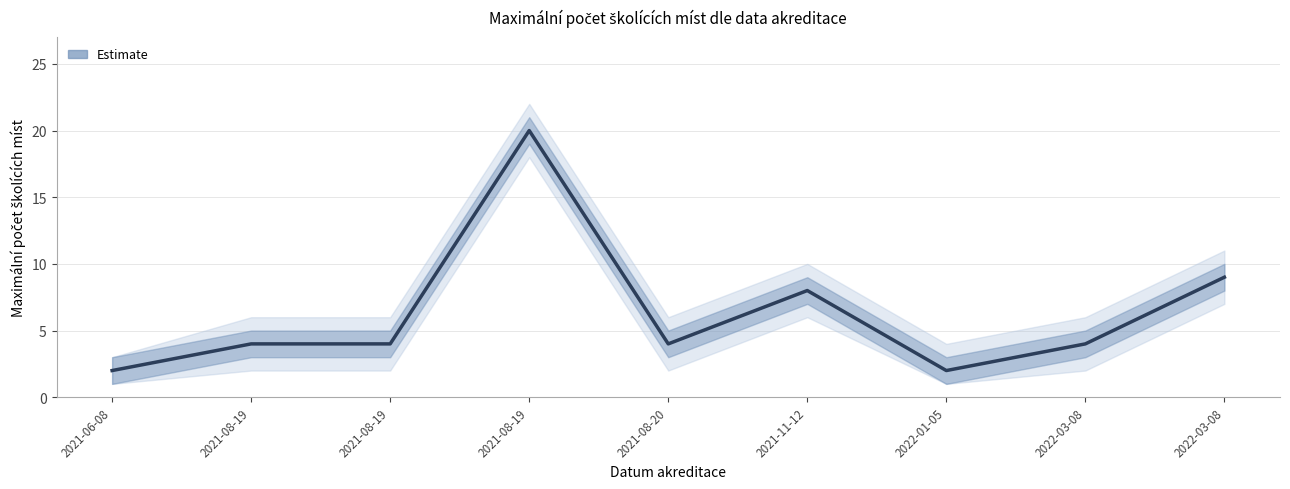

Reading left to right, list all the values displayed in this chart.

2021-06-08=2	2021-08-19=4	2021-08-19=4	2021-08-19=20	2021-08-20=4	2021-11-12=8	2022-01-05=2	2022-03-08=4	2022-03-08=9